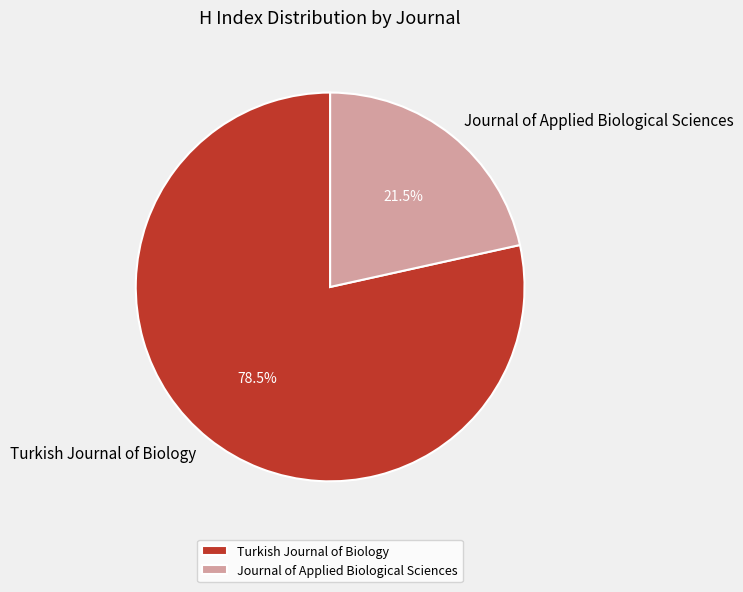

What is the largest slice in the pie chart?

Turkish Journal of Biology